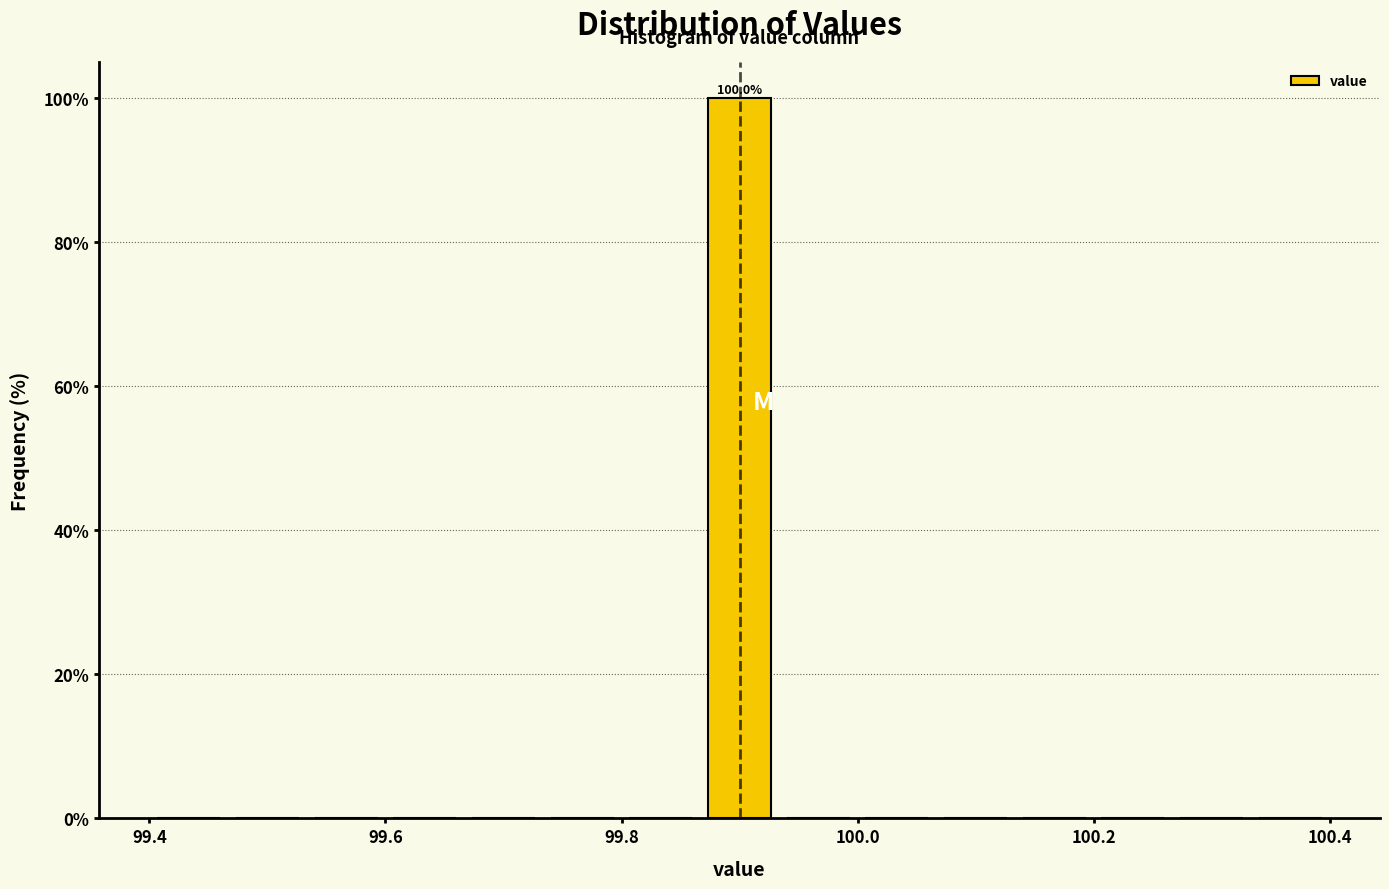

Read against the x-axis, roughly where is the centre of the tallest bar?

99.90